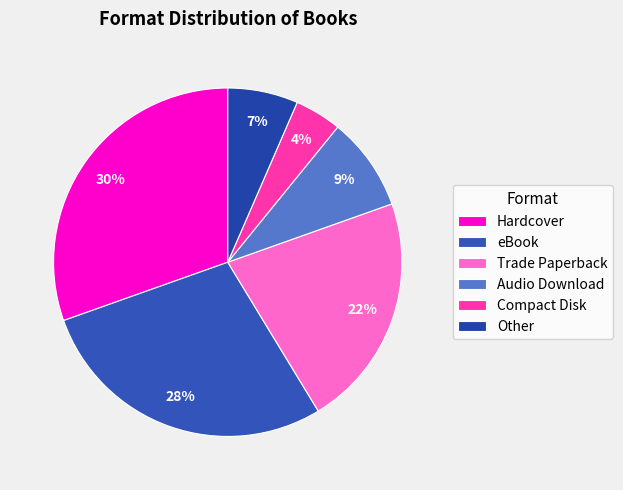

To the nearest percent, what percentage of the pie is Hardcover?

30%